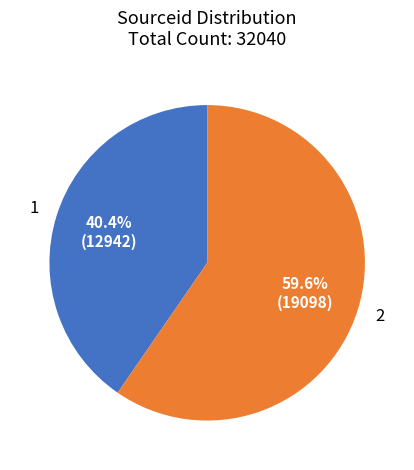

What is the total percentage of 2 and 1?

100.0%